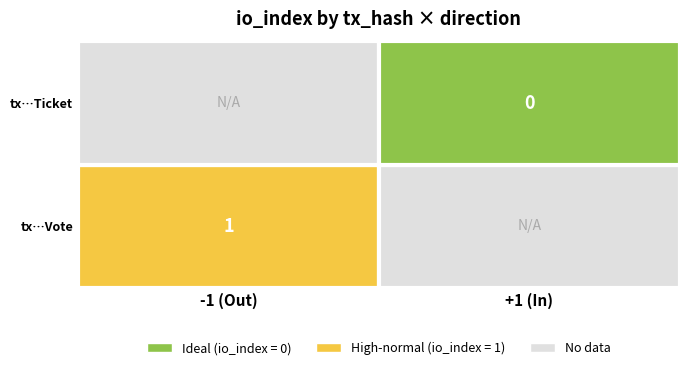

The 9d02e81f8e37e52a566277ee49e0bad31840ef2 series shows 1 at direction. True or false?

True